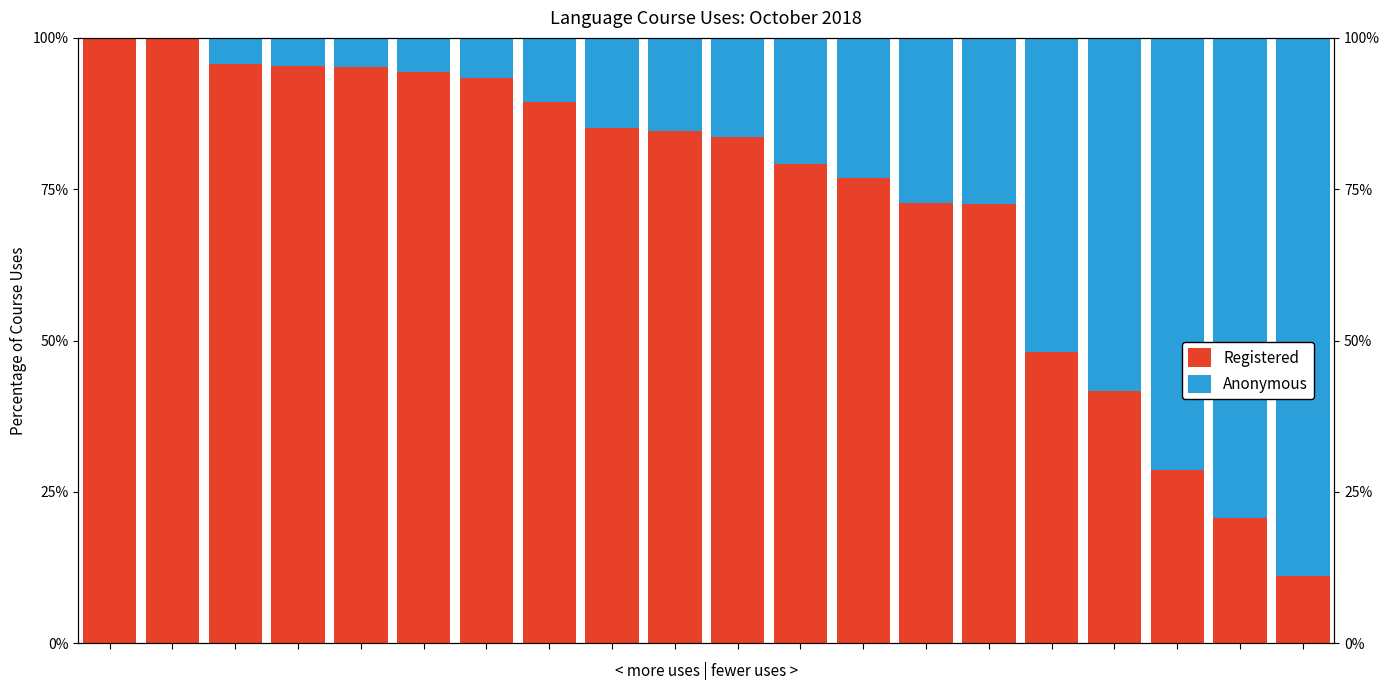

What is the spread (max minus min) of values at 1?

100.0